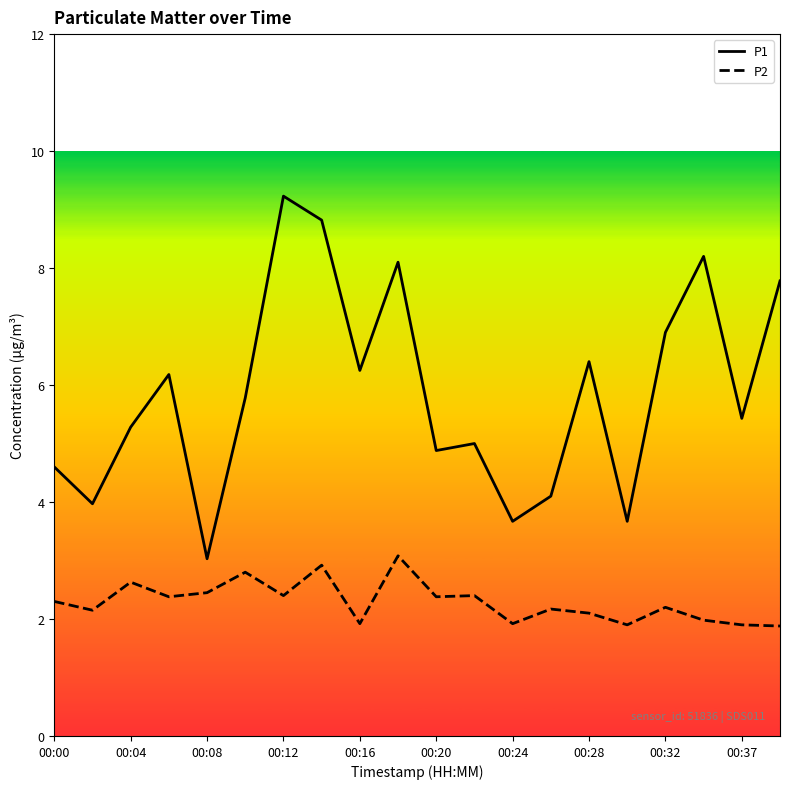

Which series has the largest total across all categories?

P1